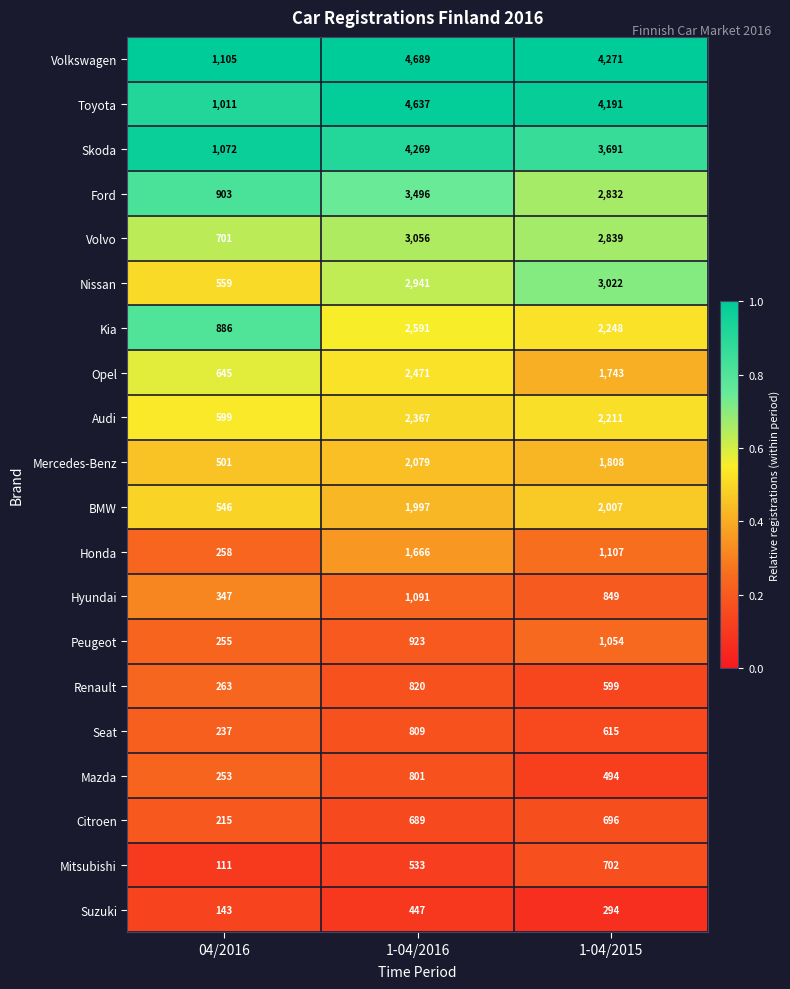

At which label is Kia closest to 1738?

1-04/2015